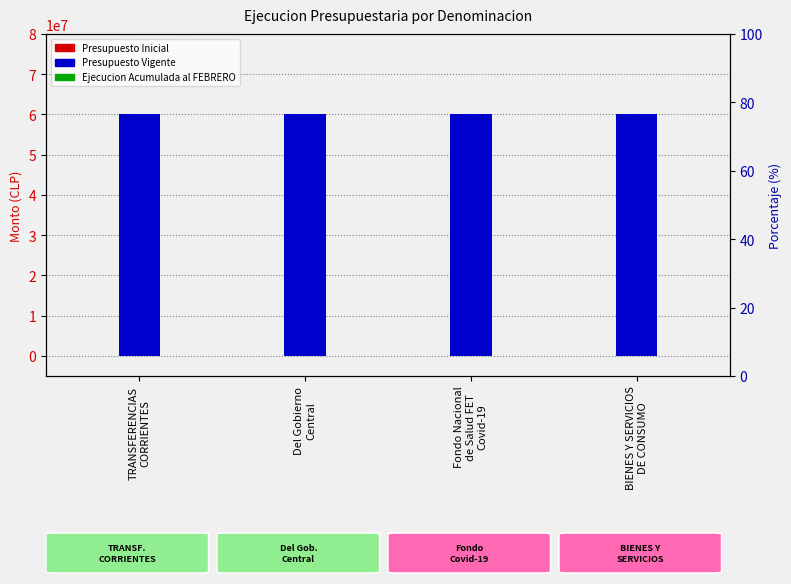

The Presupuesto Vigente series shows 60000000 at TRANSFERENCIAS
CORRIENTES. True or false?

True